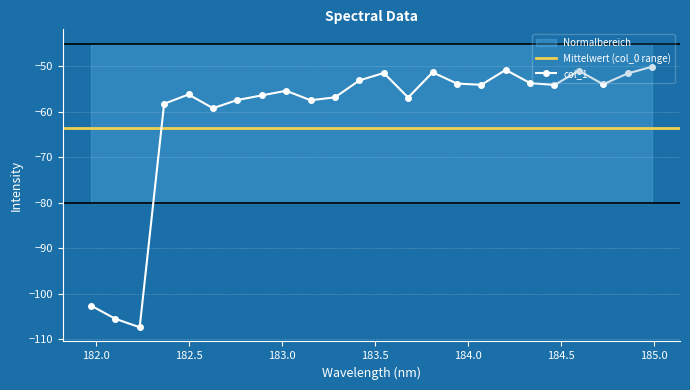

What is the value of the 17th point from the left?

-54.1